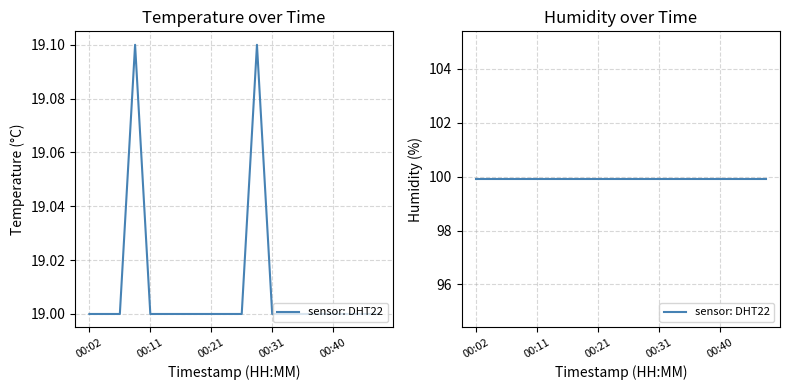

How many categories are shown in the chart?

20